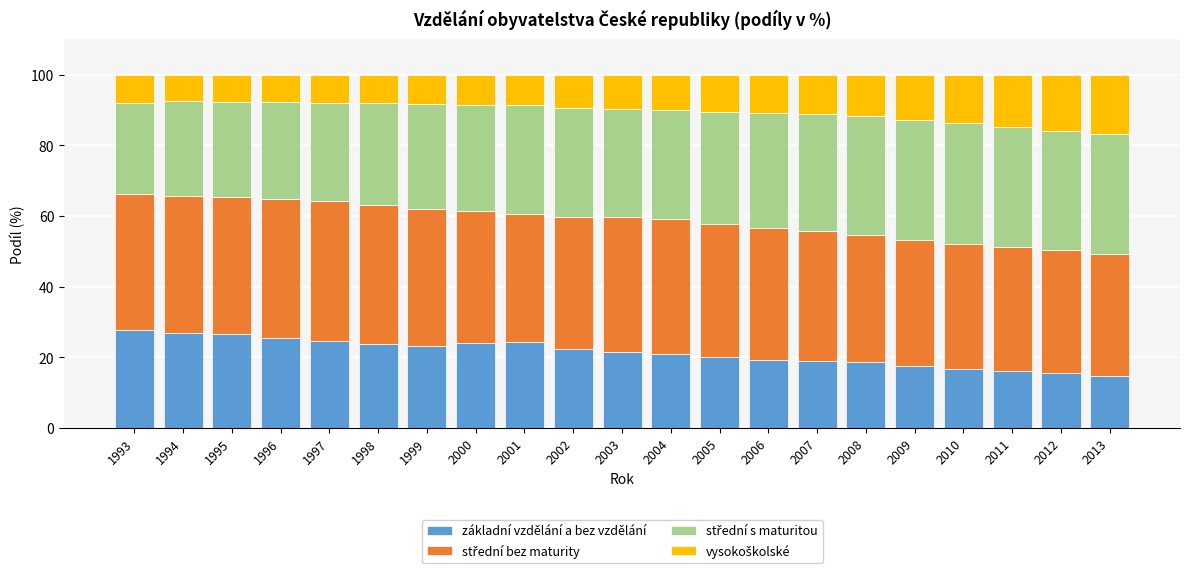

What is the average value of the základní vzdělání a bez vzdělání series?

21.4